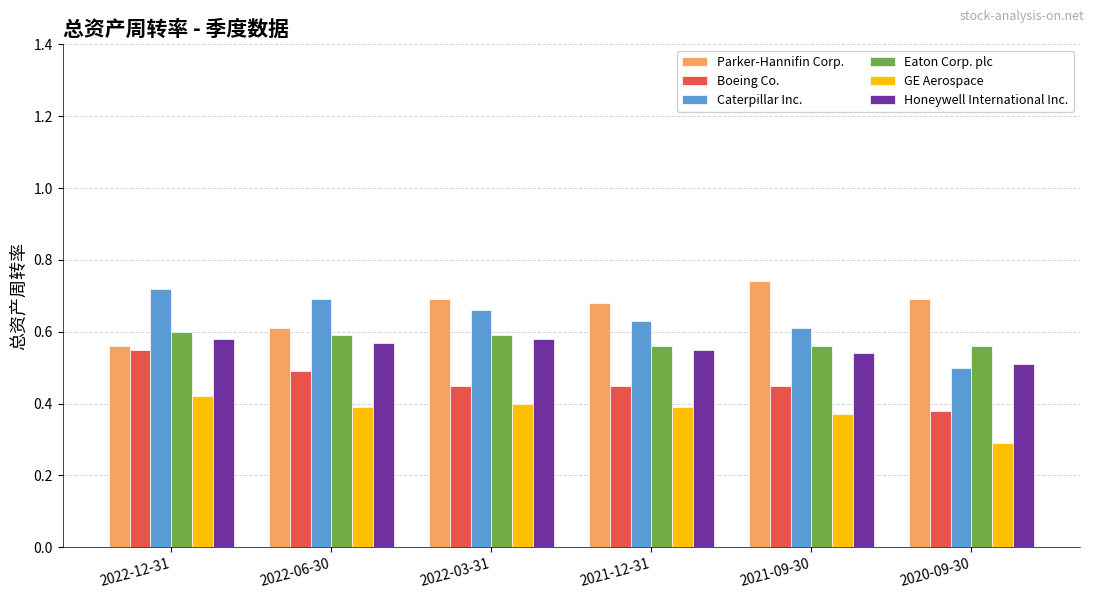

Are the bars grouped side by side (vs. stacked)?

Yes